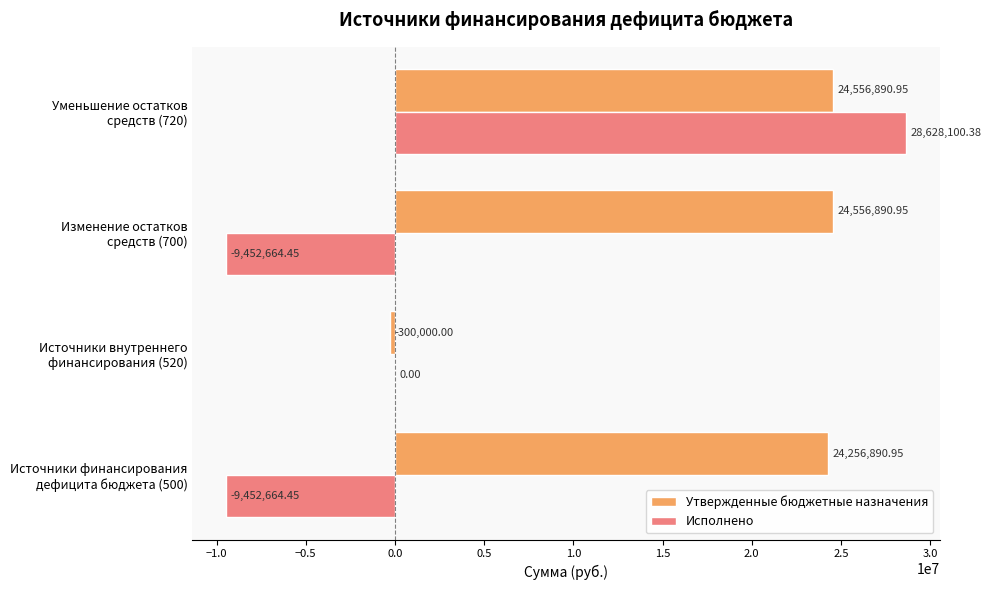

Which series has the largest total across all categories?

Утвержденные бюджетные назначения